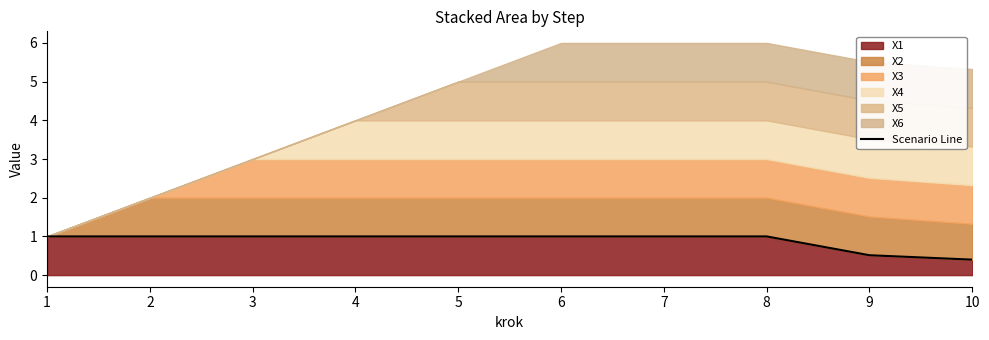

What is the average value?

0.9